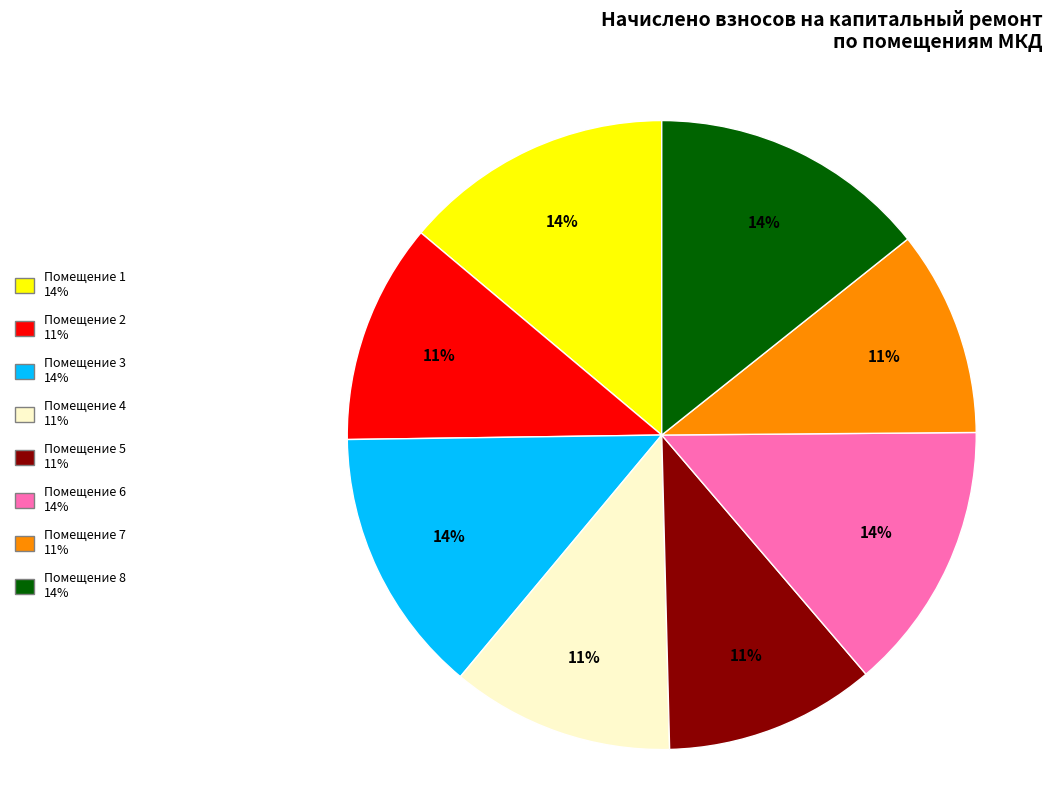

Count the number of slices in the pie.

8